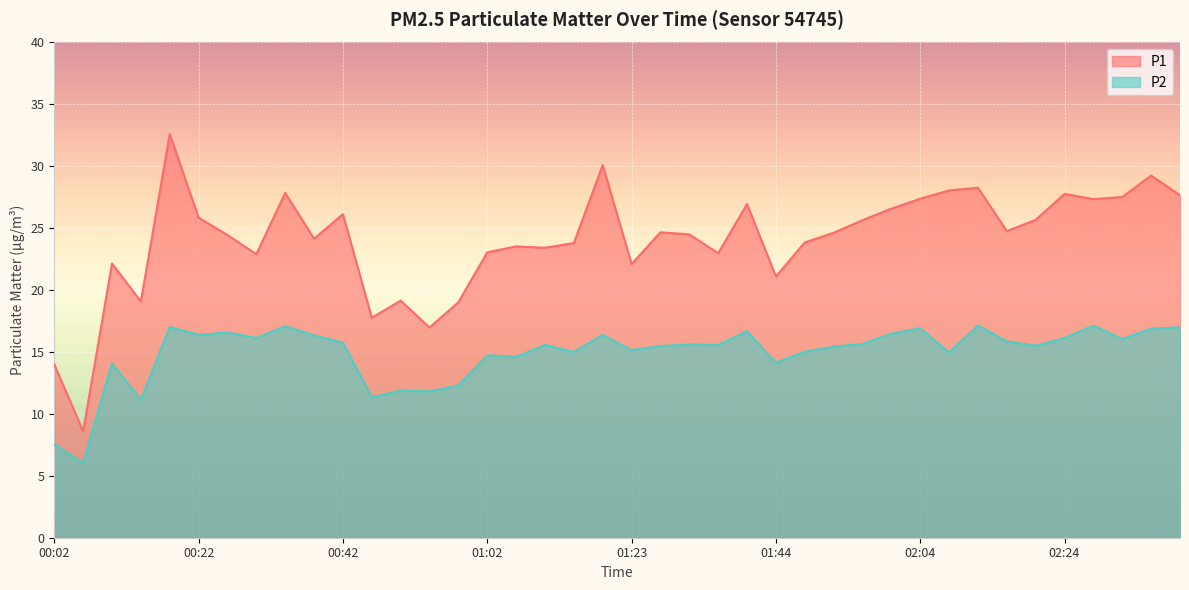

True or false: P1 and P2 cross at least once.

False